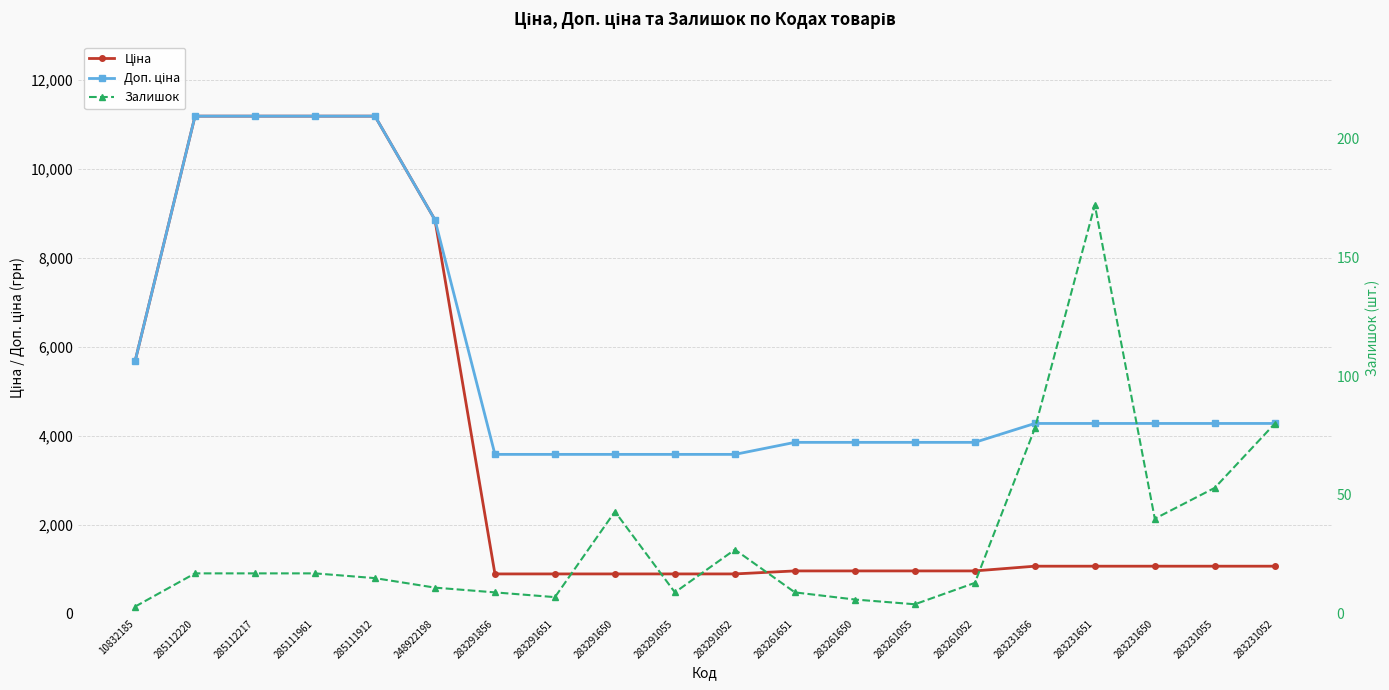

What is the sum of the Доп. ціна values at 283231651 and 283291055?

7862.7